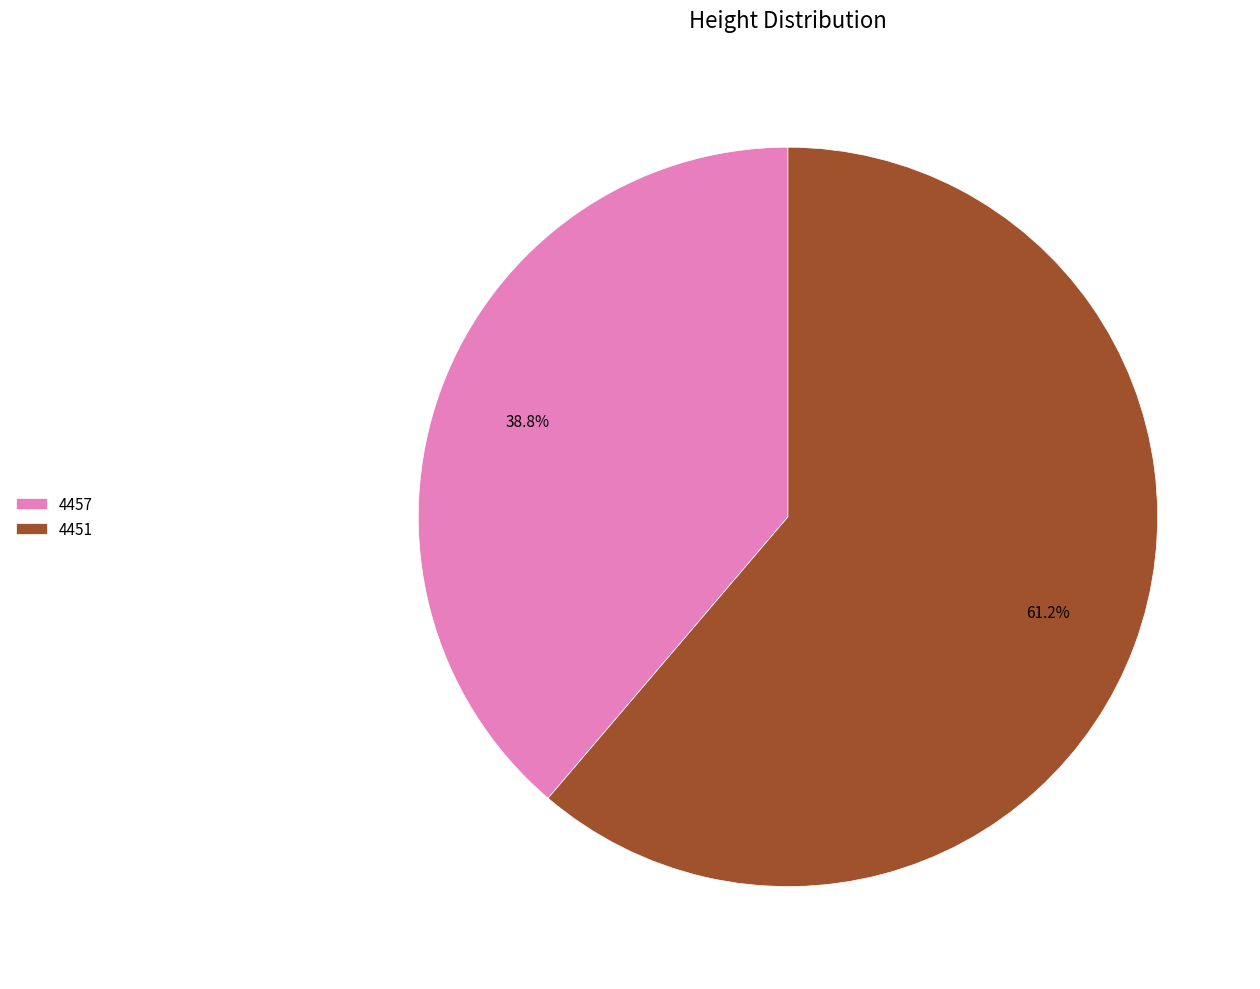

To the nearest percent, what percentage of the pie is 4451?

61%